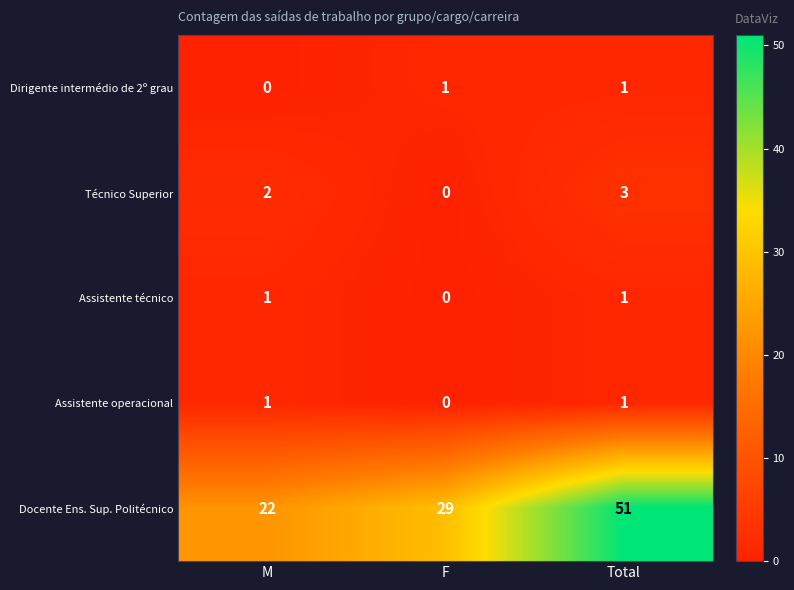

What is the maximum value shown in the chart?

51